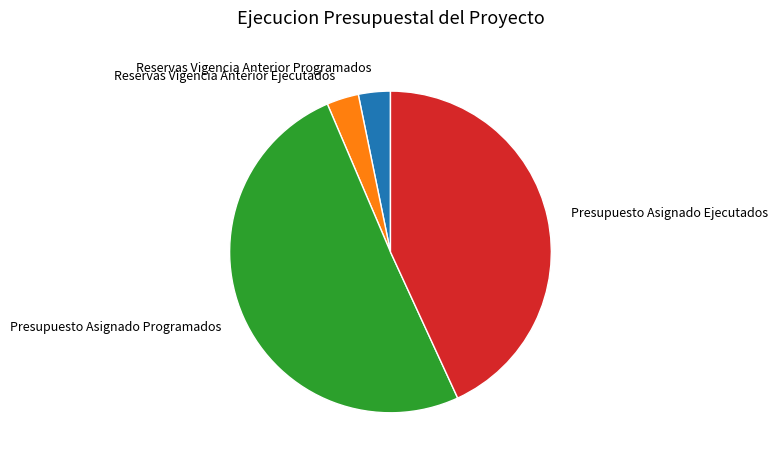

Combined, do Presupuesto Asignado Ejecutados and Presupuesto Asignado Programados account for over 50%?

Yes